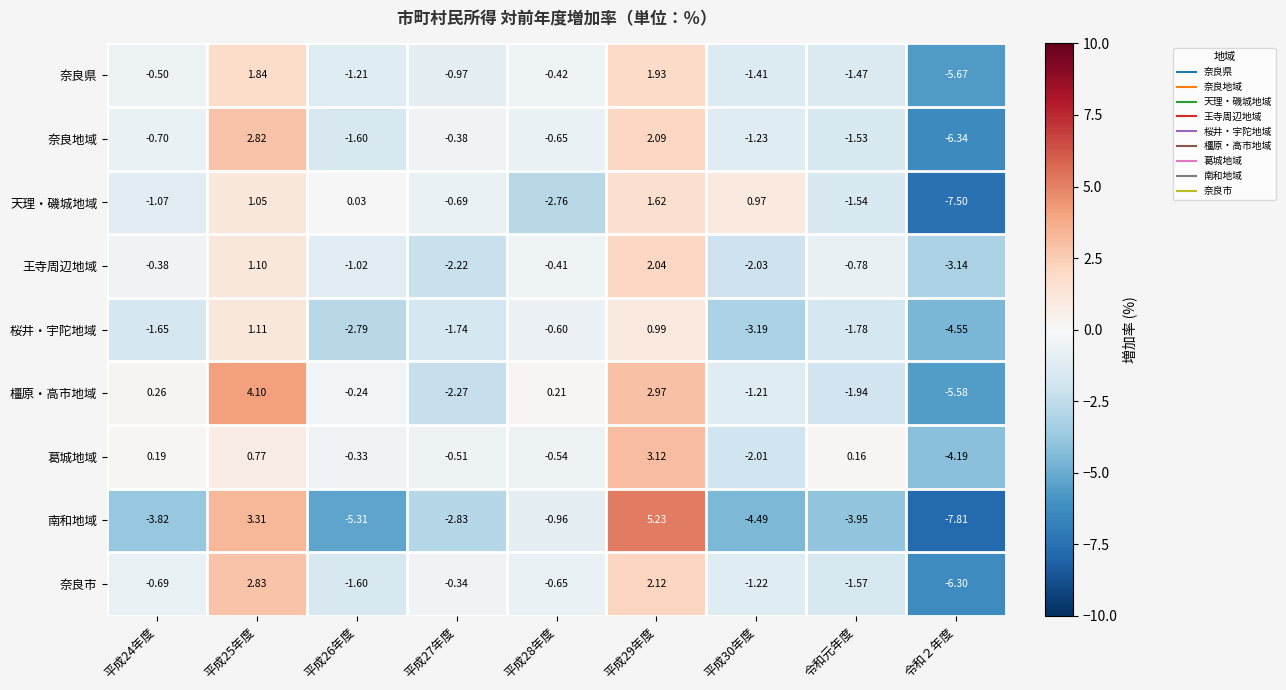

What is the minimum value shown in the chart?

-7.8